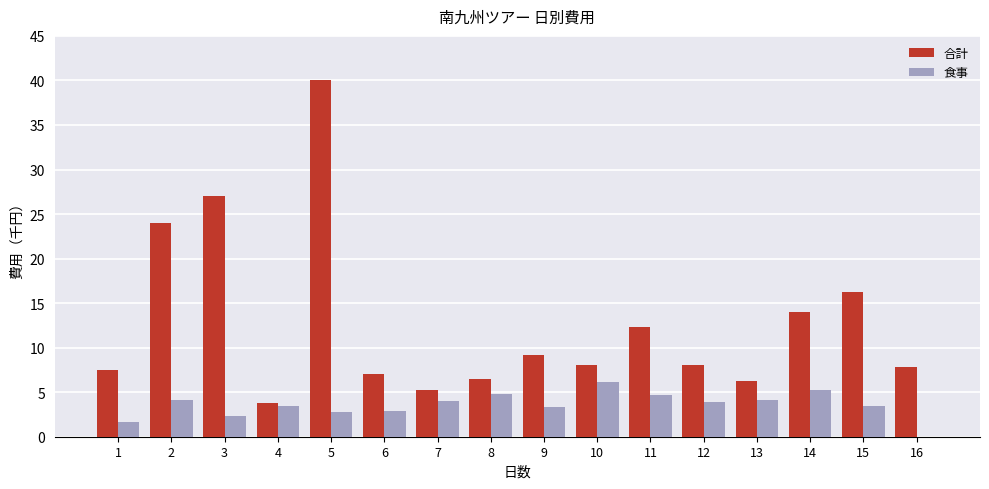

The value of 食事 at 13 is 7.1. True or false?

False